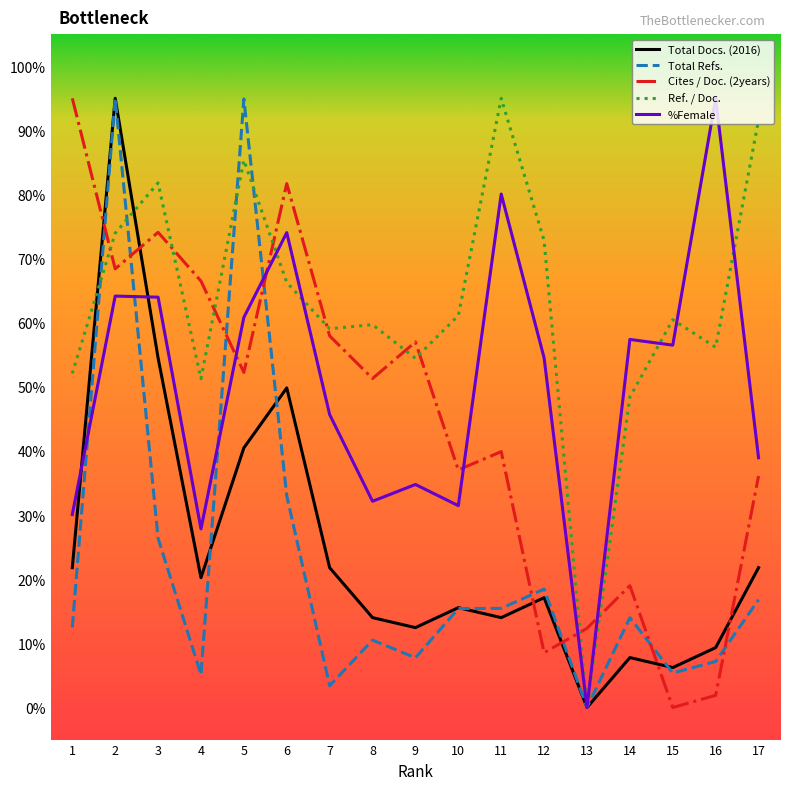

At which label does Total Refs. reach its minimum?

13